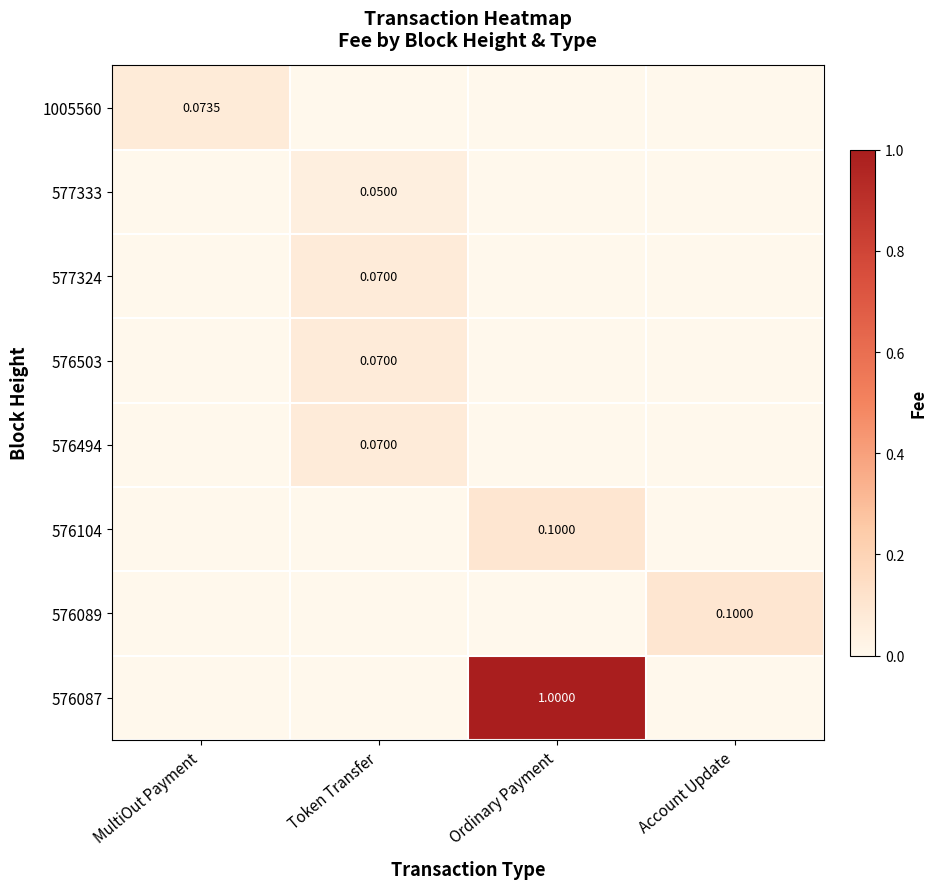

Between Ordinary Payment and Account Update, which series saw the biggest shift?

576087